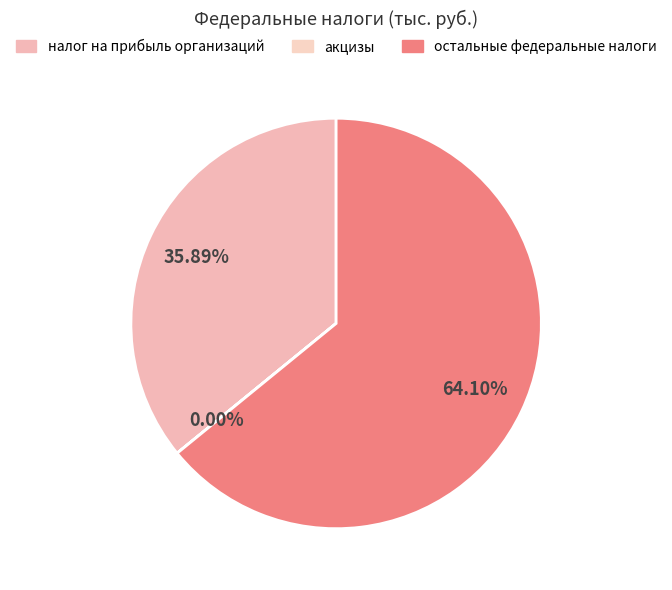

How much of the chart is everything except налог на прибыль организаций?

64.1%